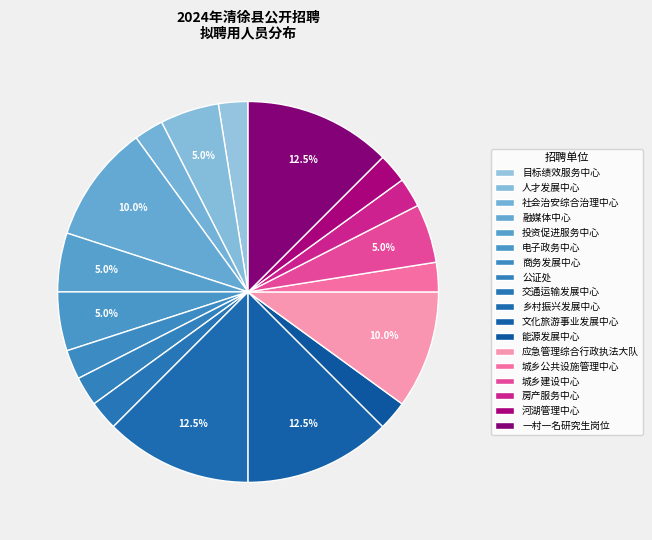

To the nearest percent, what is the average slice percentage?

6%